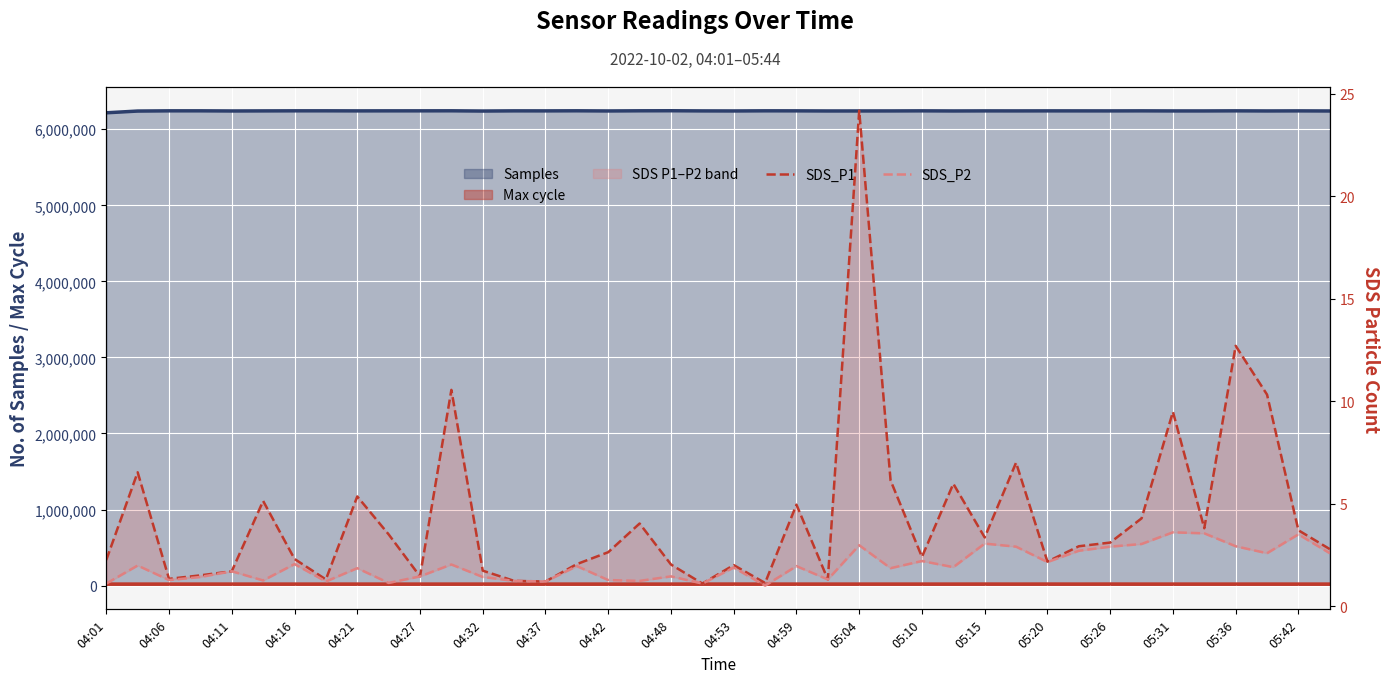

True or false: SDS_P1 and SDS_P2 cross at least once.

False